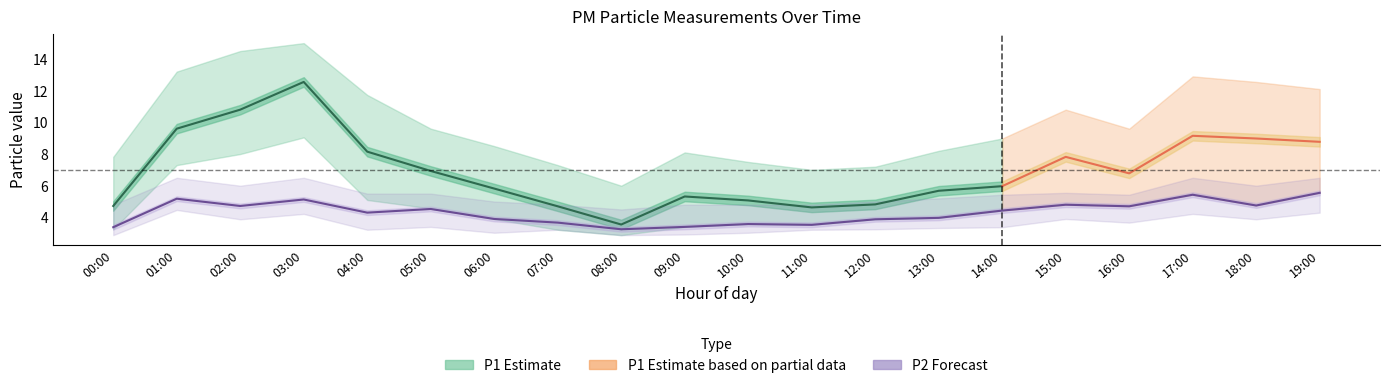

What is the value of the P1 point at the 18th from the left?

9.2